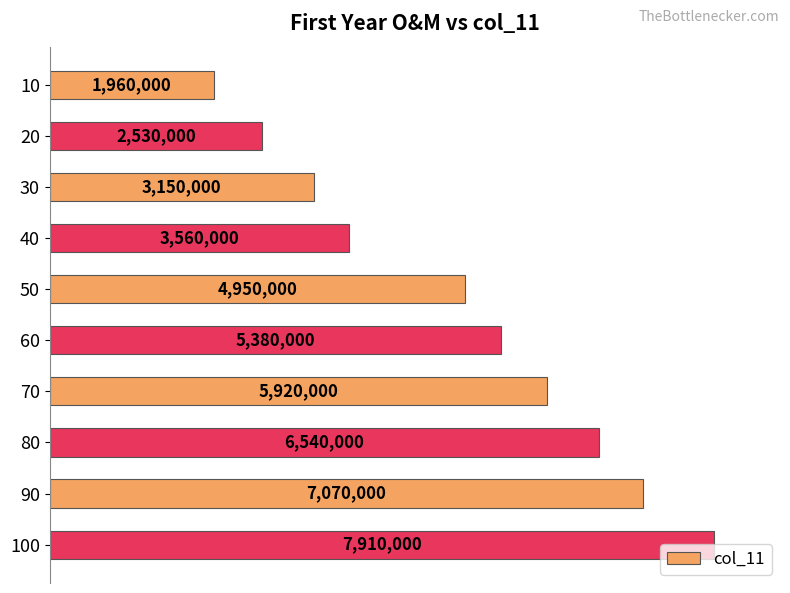

What is the maximum value shown in the chart?

7910000